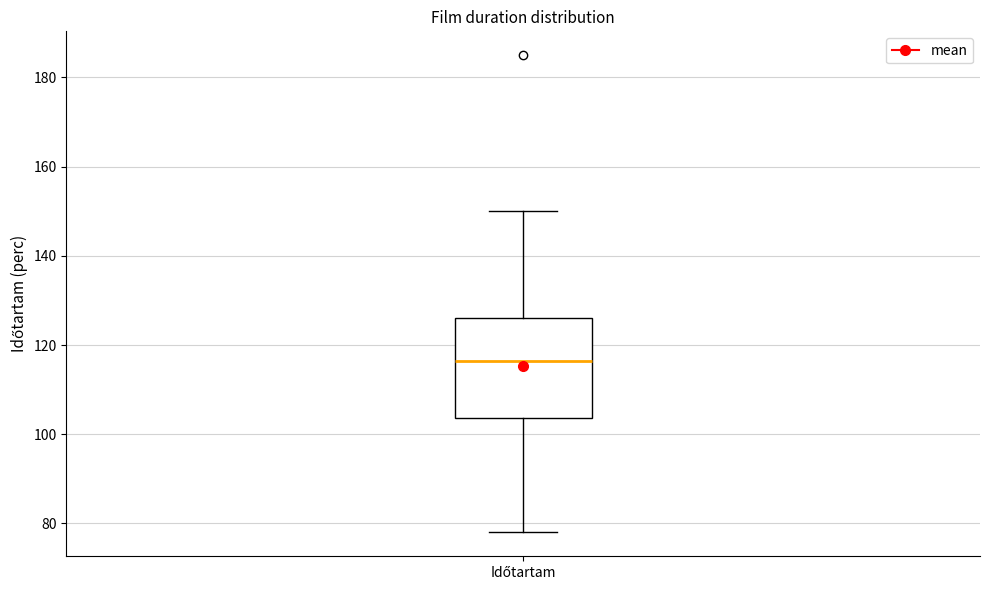

Where does the median line of the box for Időtartam sit on the y-axis? The values are not printed on the chart, so give them approximately, as read against the axis.

116